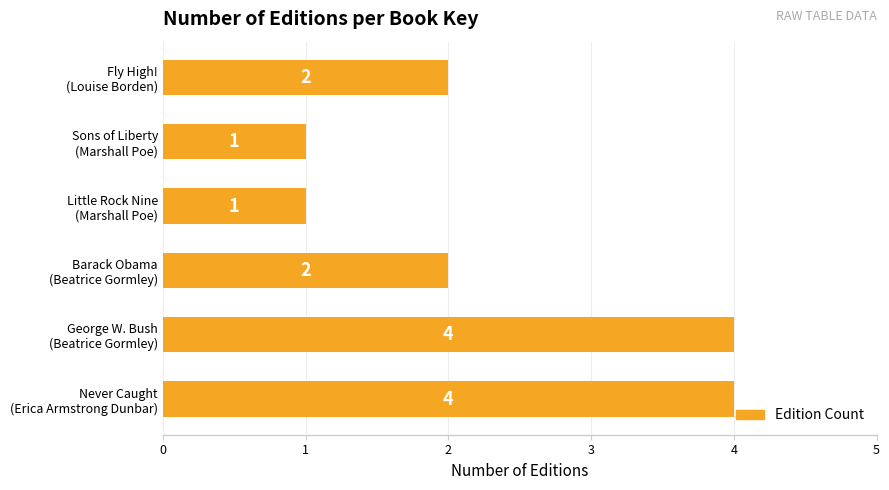

Reading bottom to top, transcribe all the data shown in this chart.

4	4	2	1	1	2